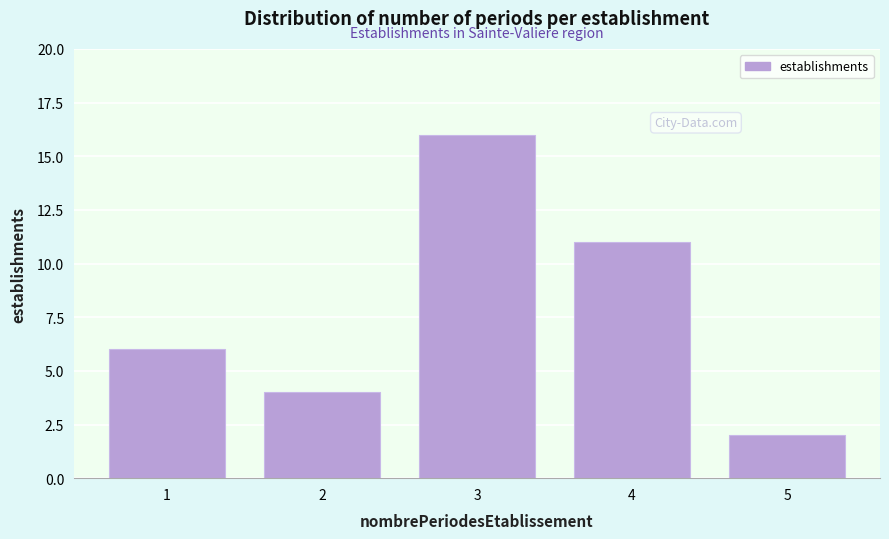

Reading left to right, what are all the values shown in this chart?

6	4	16	11	2